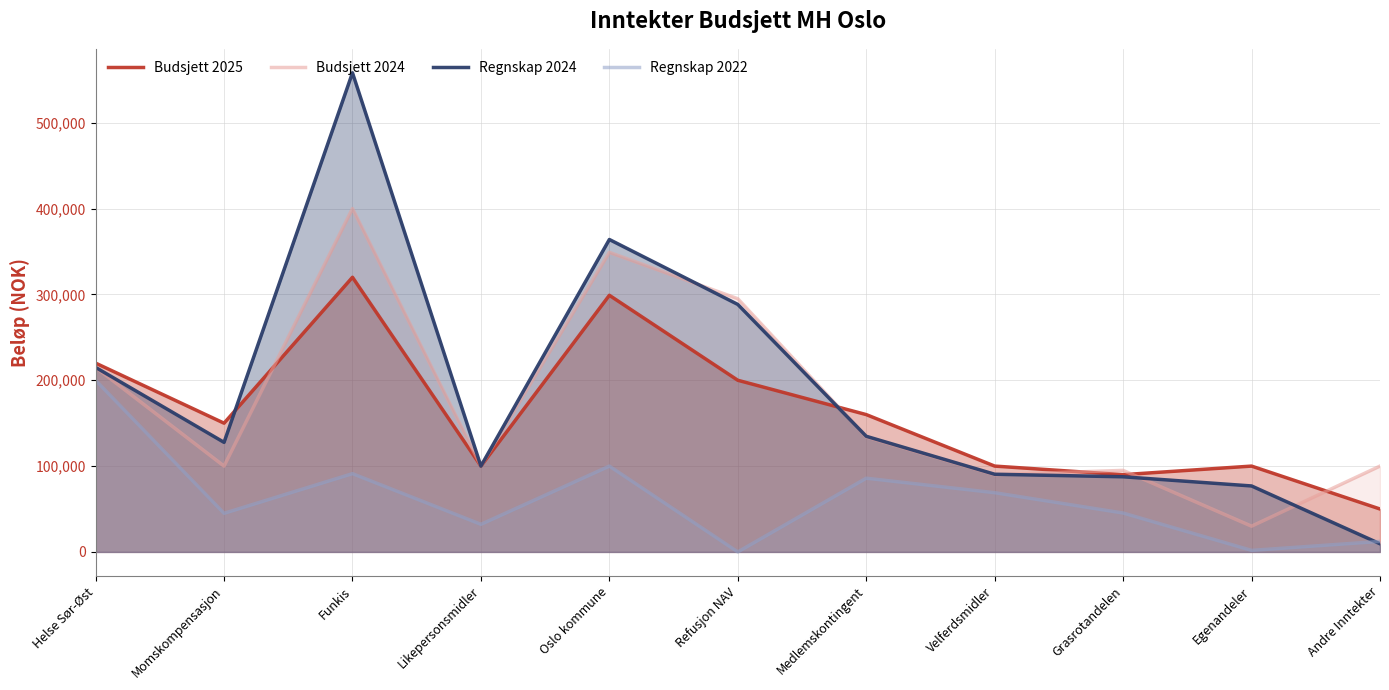

Rank the series by their maximum value, from highest to lowest.

Regnskap 2024, Budsjett 2024, Budsjett 2025, Regnskap 2022